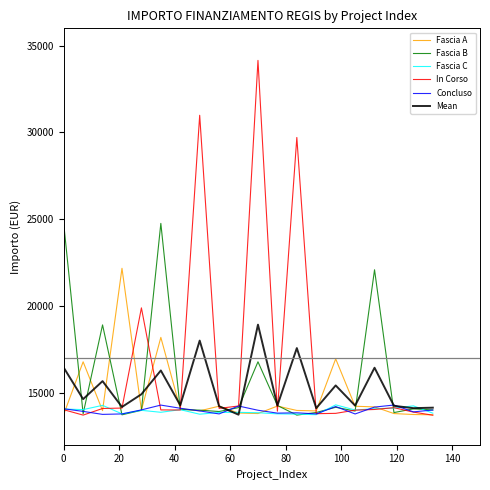

True or false: Mean and Fascia B cross at least once.

True